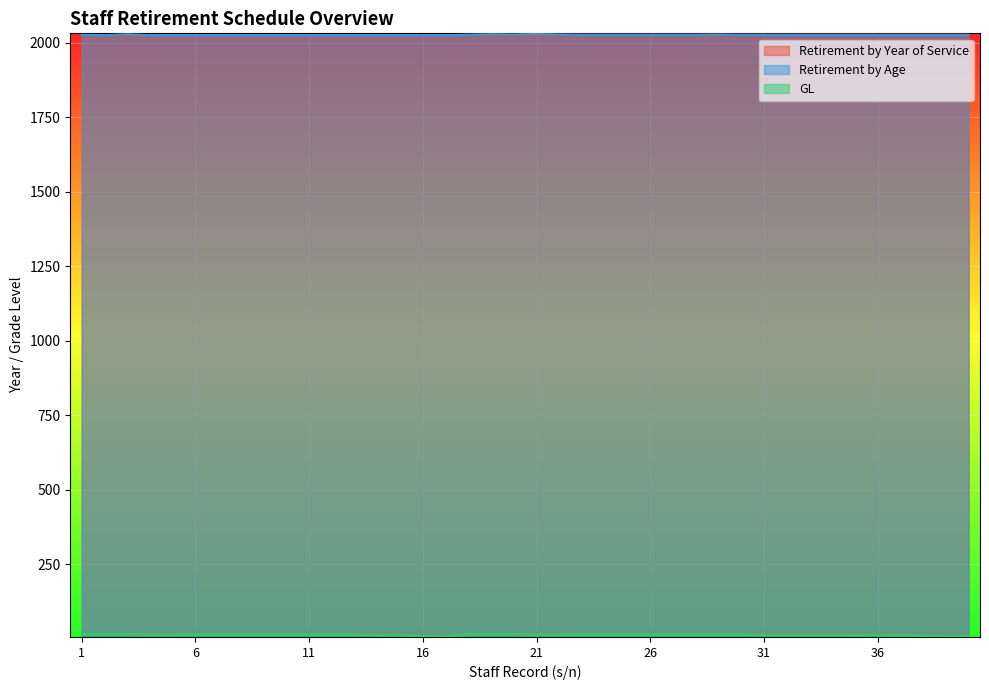

Between 16 and 38, which is larger?

38